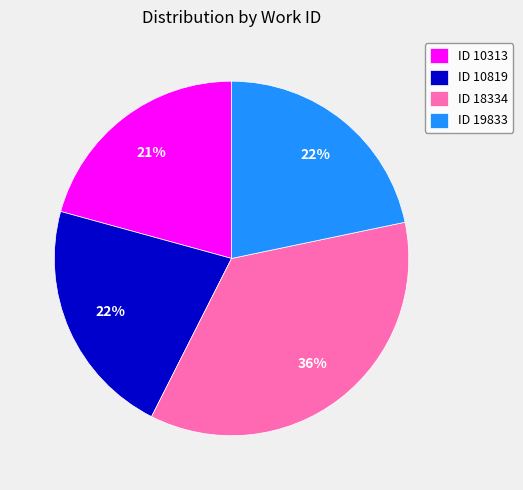

Does any single category account for the majority?

No